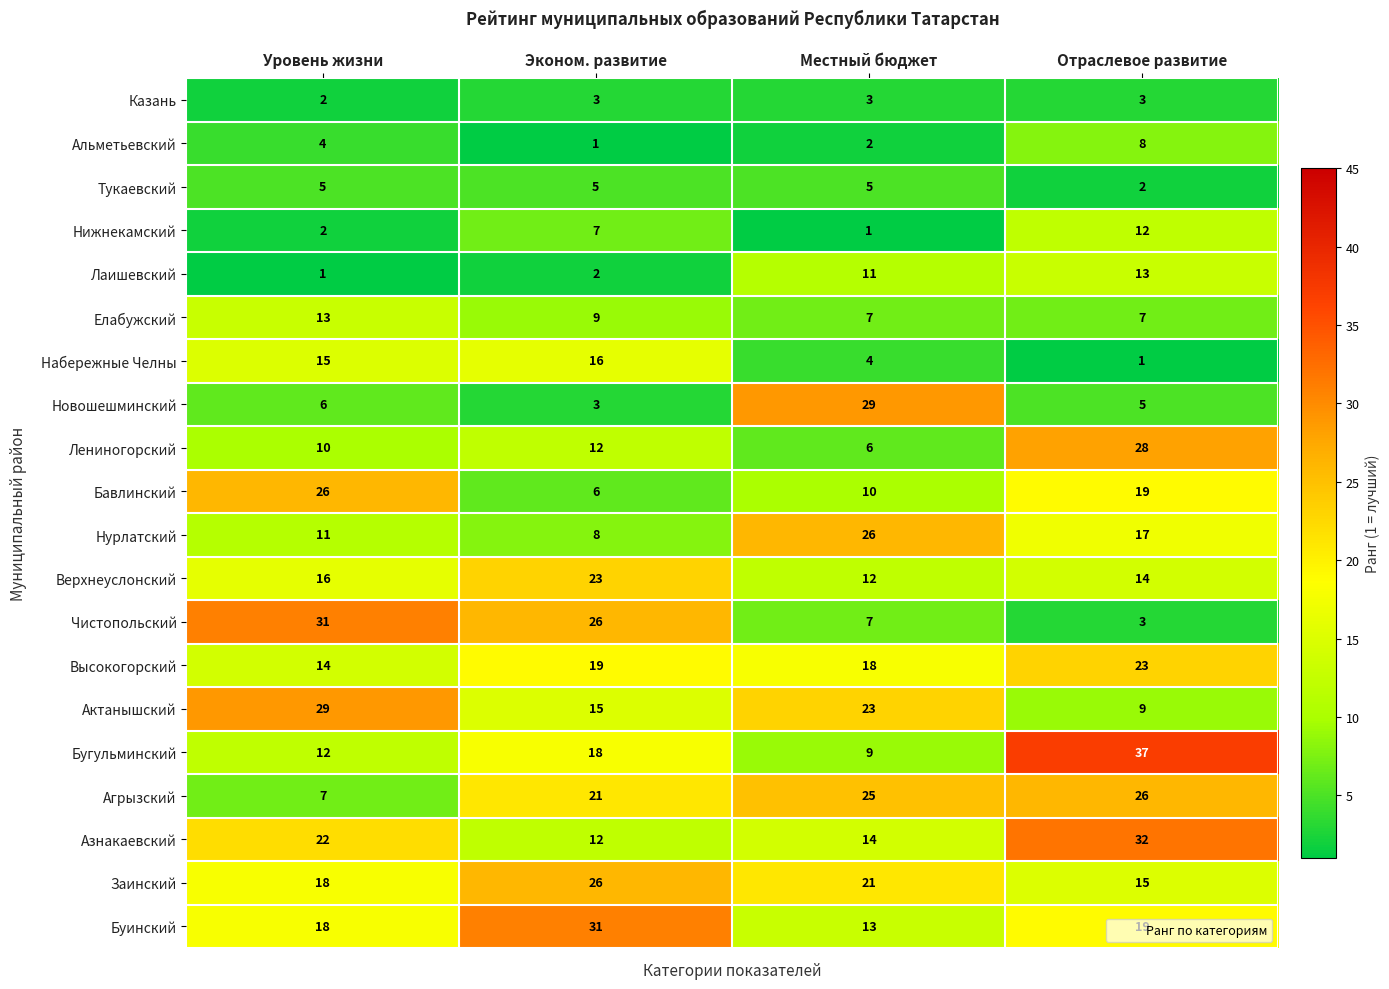

What is the sum of the Буинский values at Отраслевое развитие and Уровень жизни?

37